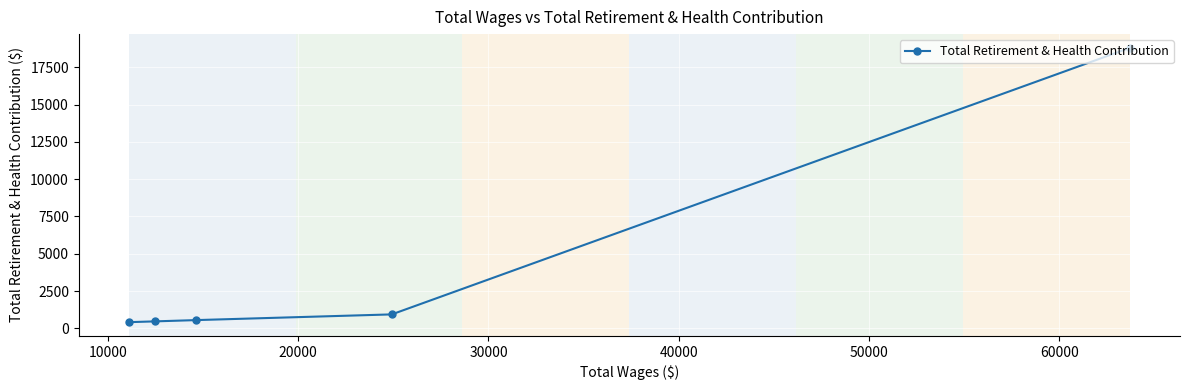

What is the difference between the second highest and minimum values?

521